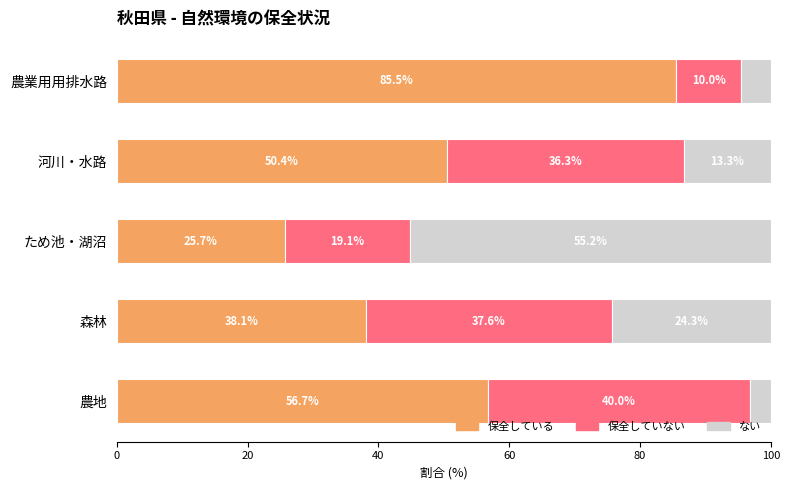

What is the difference between the 保全している values at ため池・湖沼 and 河川・水路?

24.7